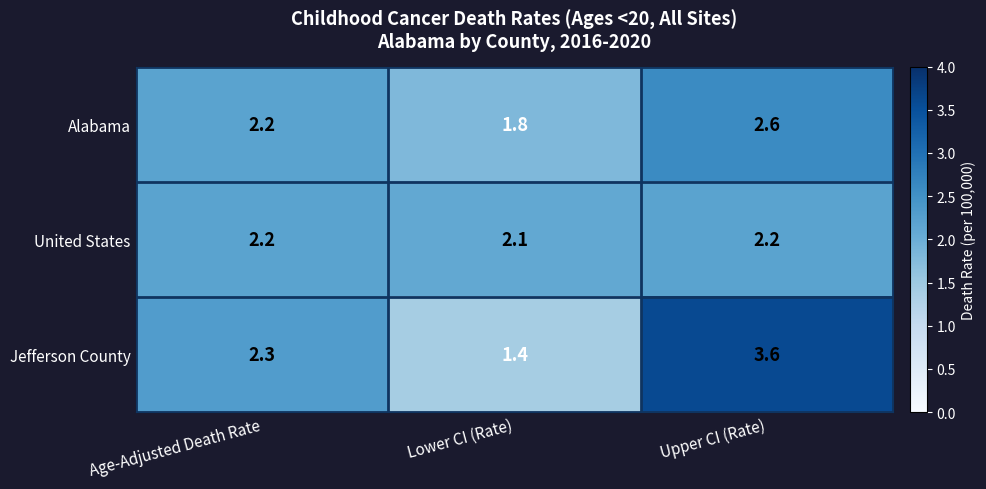

How many data points does each series have?

3